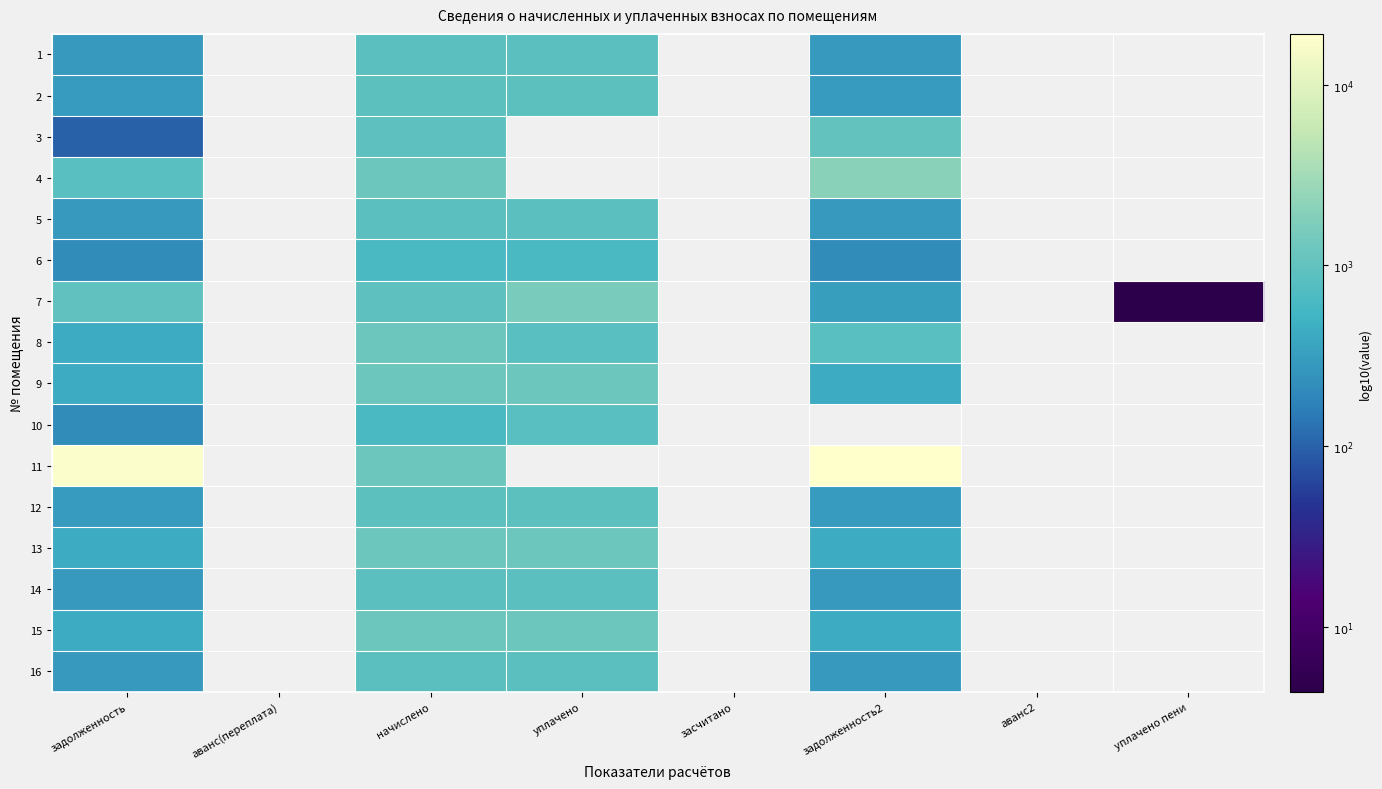

At which label is 5 closest to 2?

задолженность